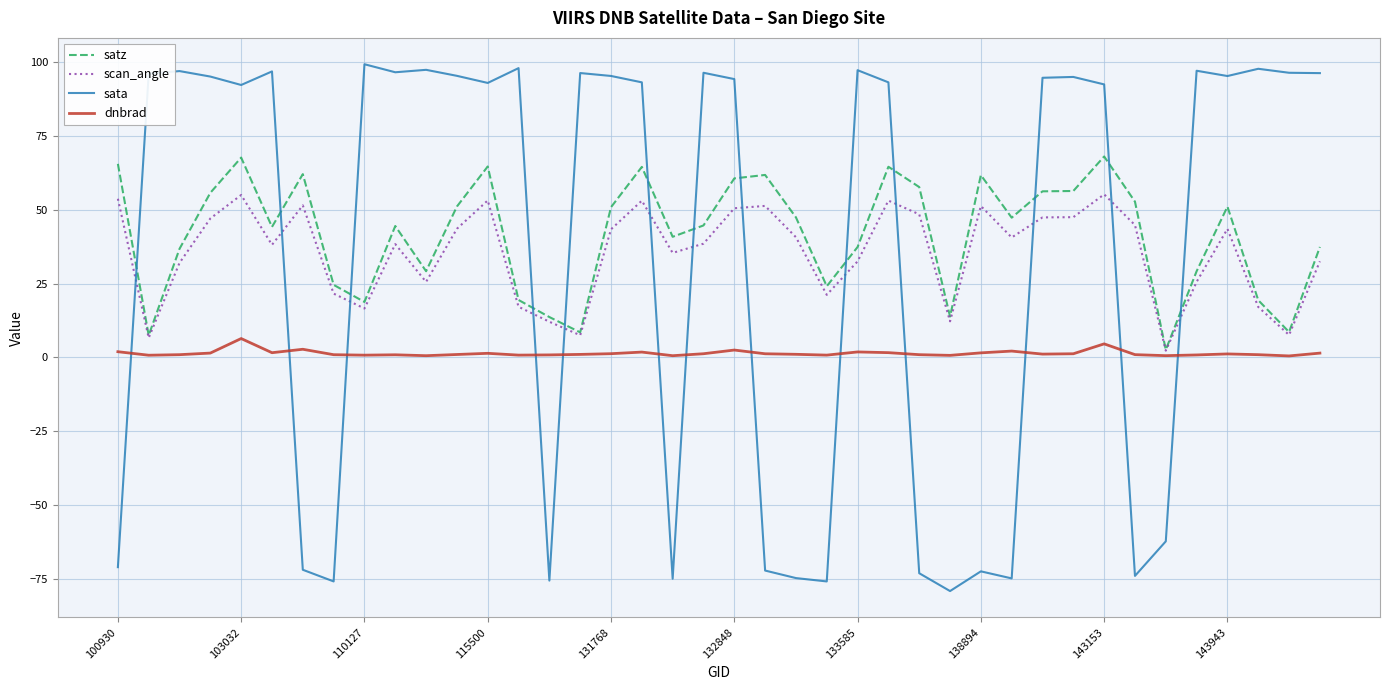

What is the average value of the satz series?

41.8